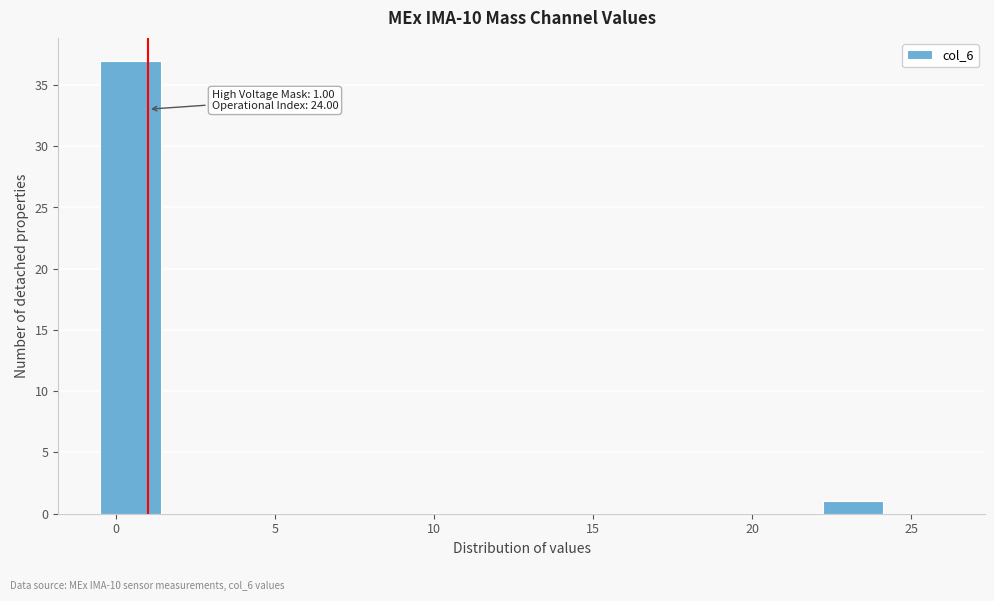

Read against the x-axis, roughly where is the centre of the tallest bar?

0.5